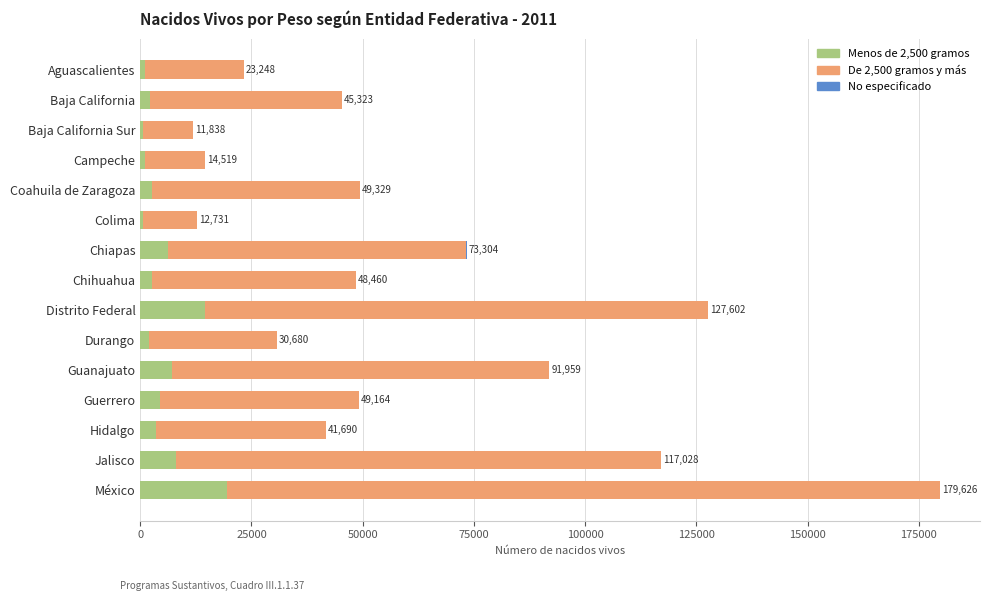

At which category is the sum across all series the highest?

México